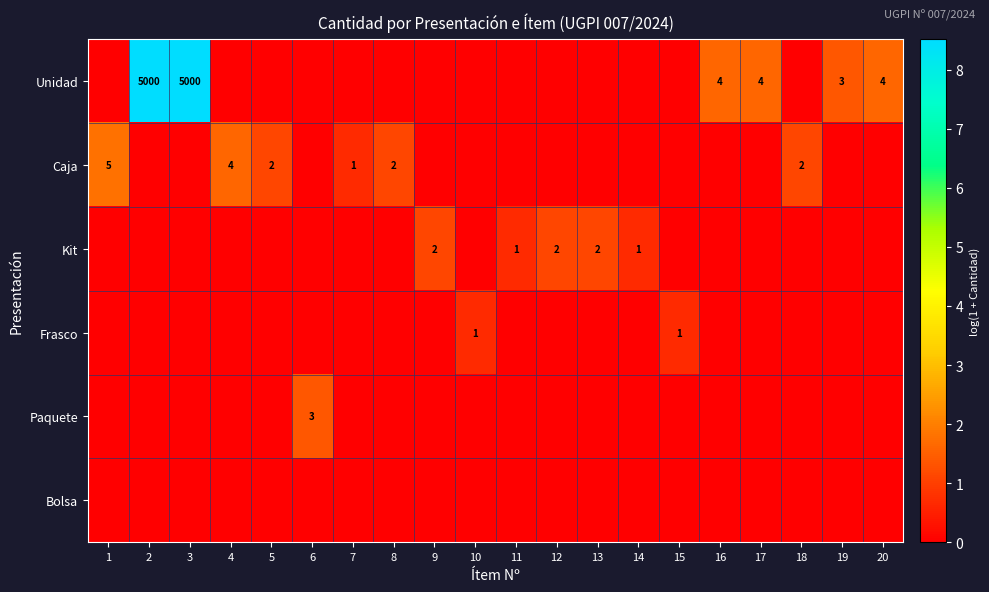

The Frasco series shows 0.0 at 16. True or false?

True